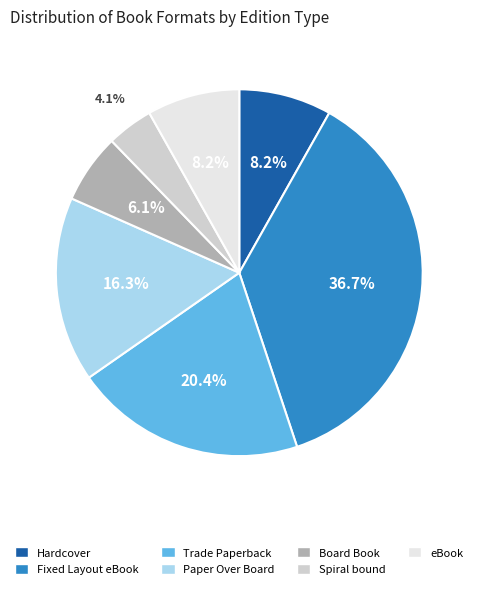

Count the number of slices in the pie.

7